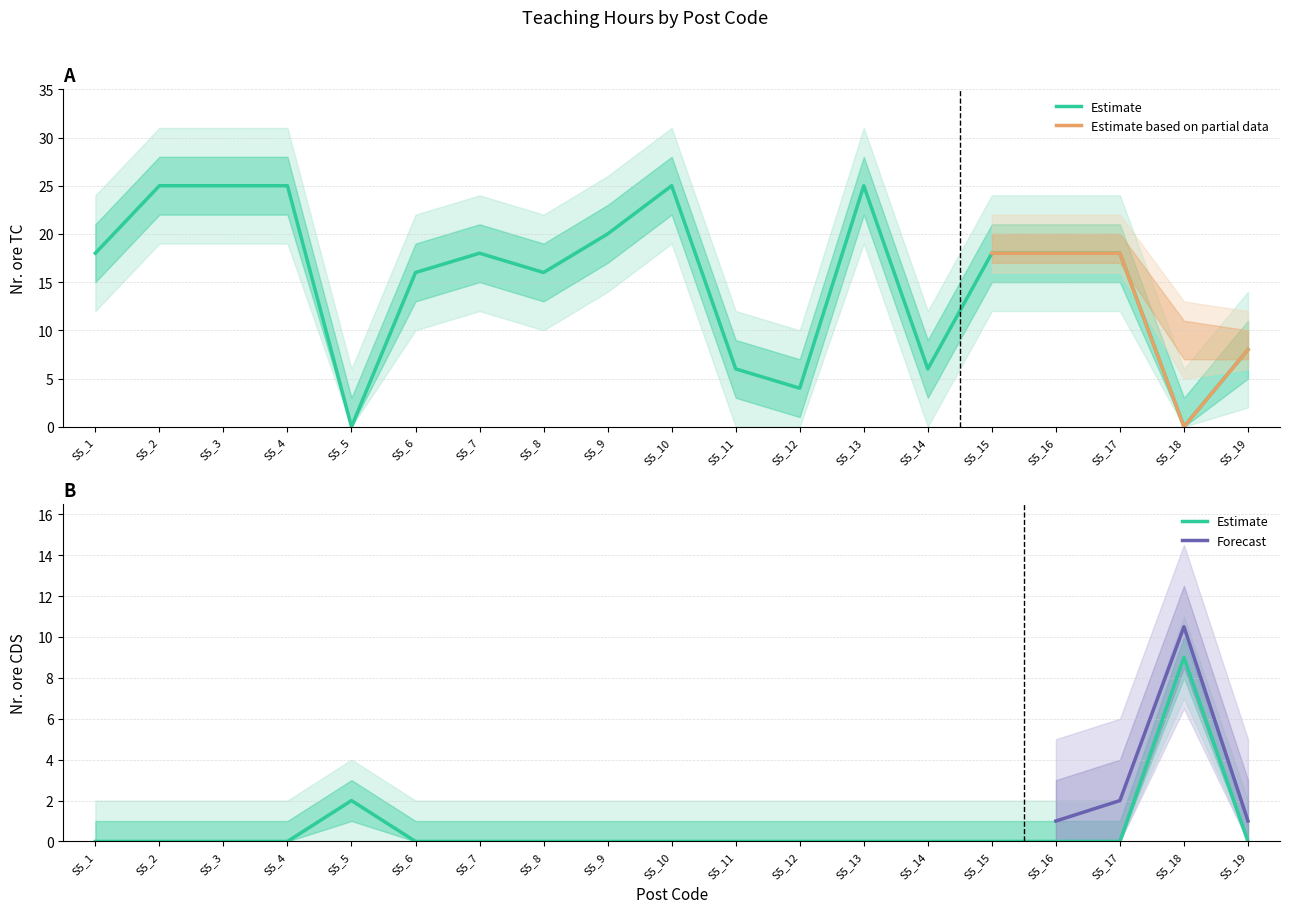

Does the chart display data point markers on the line(s)?

No